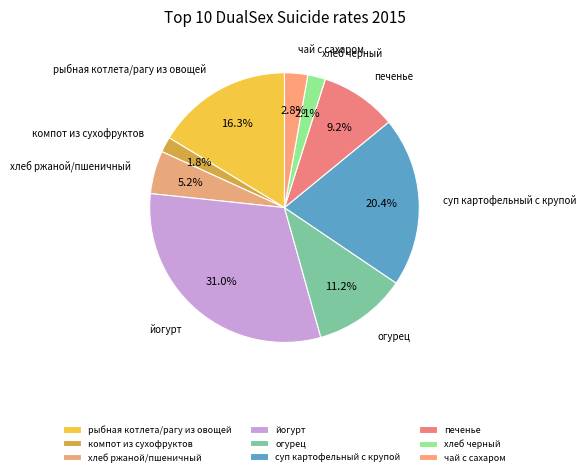

What percentage is the чай с сахаром slice, to the nearest percent?

3%